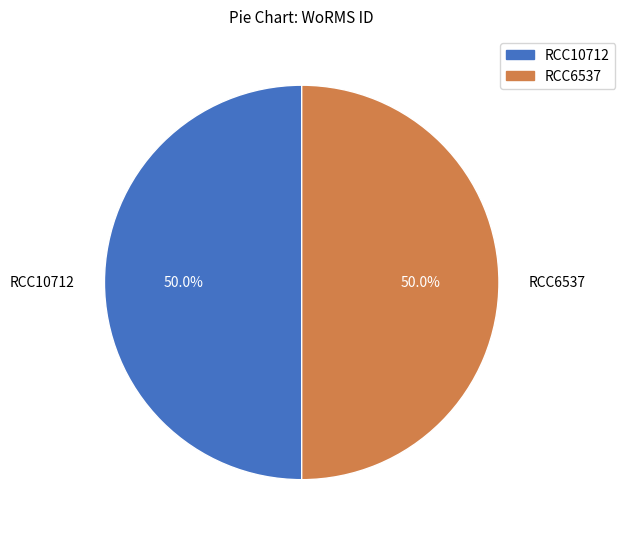

True or false: RCC10712 accounts for 50% of the total.

True